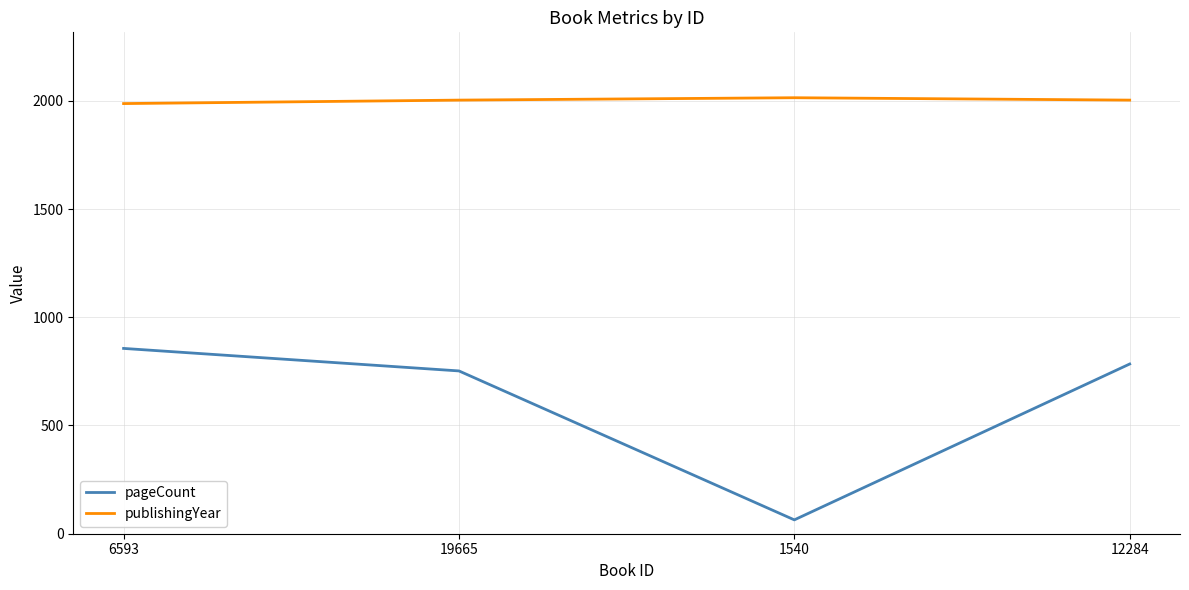

What is the spread (max minus min) of values at 19665?

1251